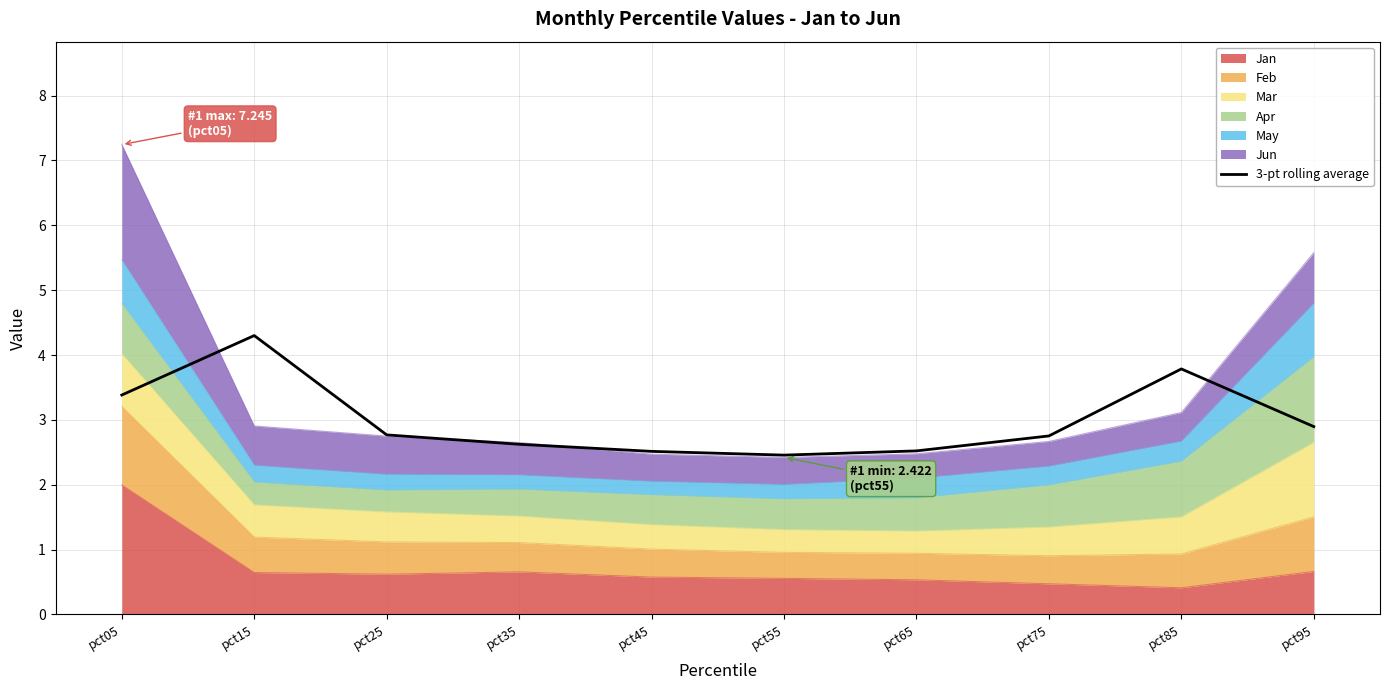

Which label corresponds to the smallest value in the chart?

pct55